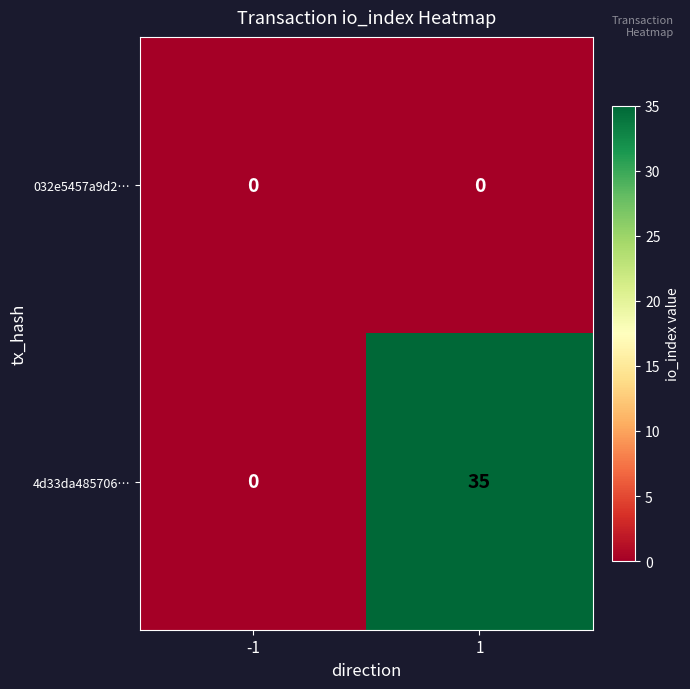

Reading left to right, what are all the values shown in this chart?

032e5457a9d2…: -1=0	1=0
4d33da485706…: -1=0	1=35